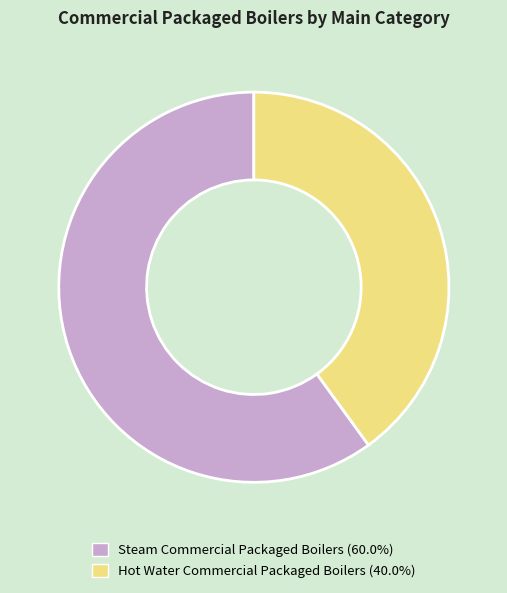

Which slice represents more than half of the pie?

Steam Commercial Packaged Boilers